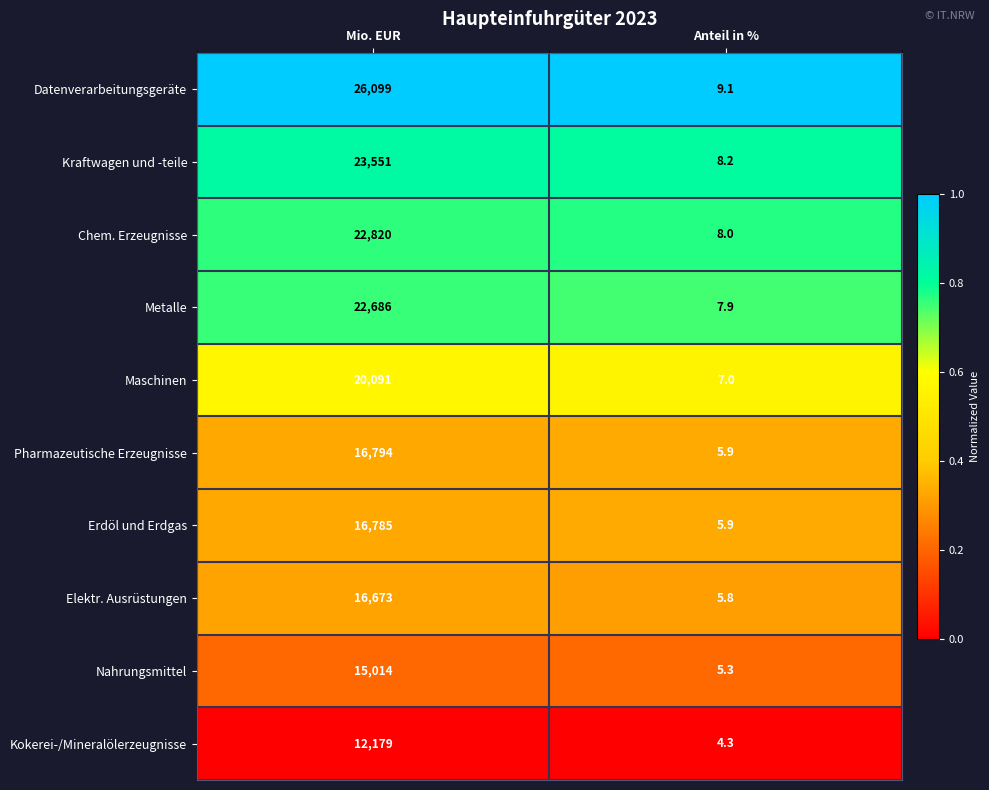

At which category is the sum across all series the highest?

Mio. EUR